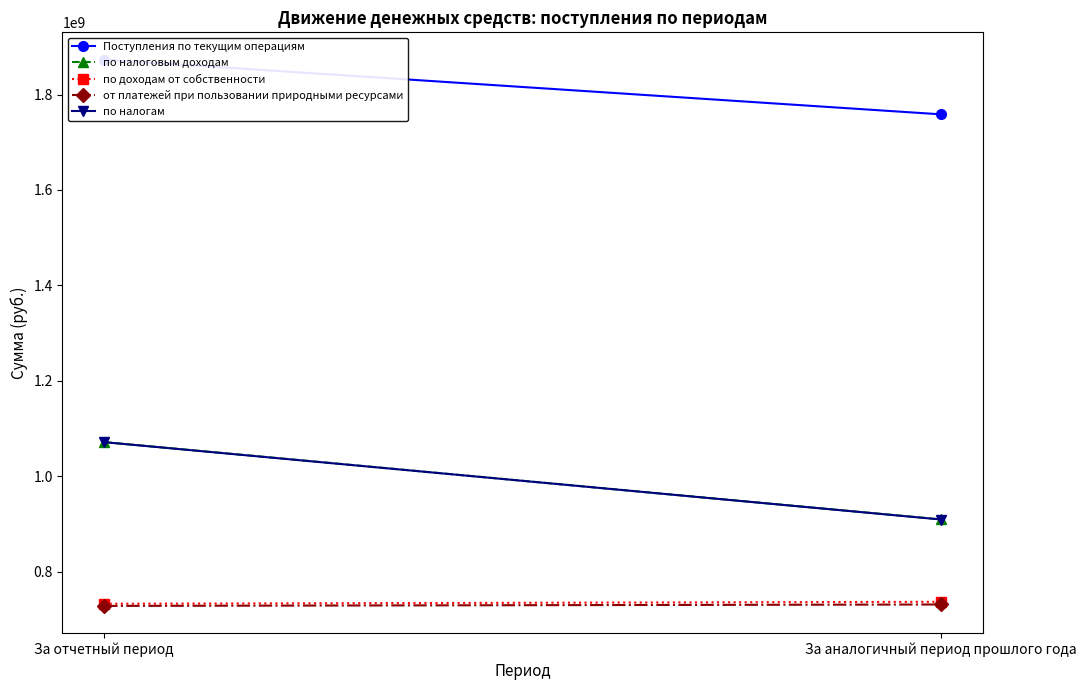

How many data points in по доходам от собственности are less than 736728184?

1